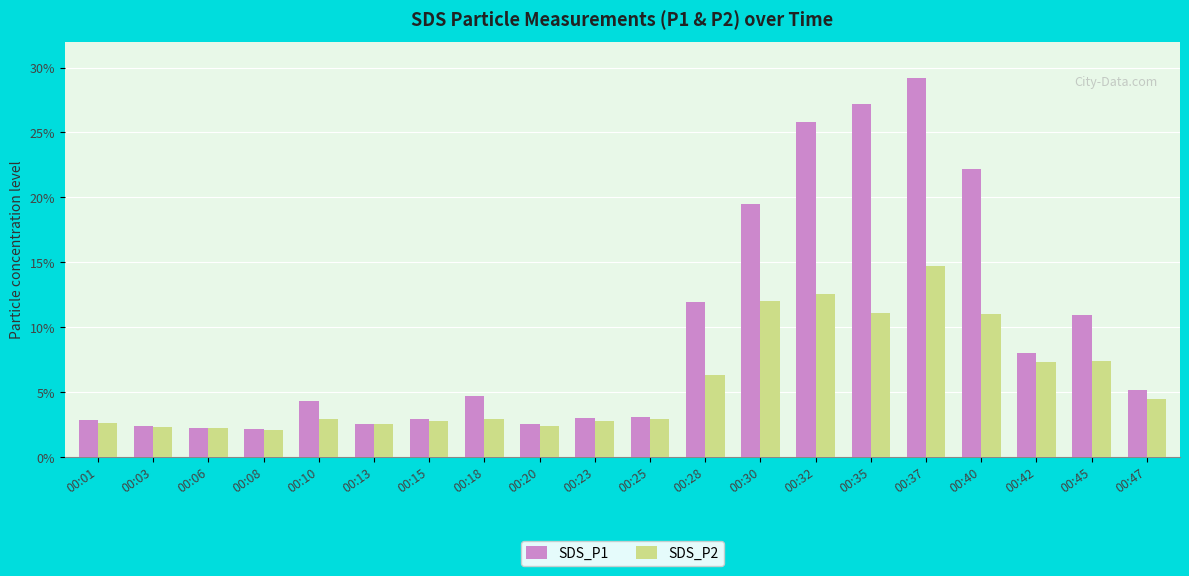

What is the maximum value shown in the chart?

29.2